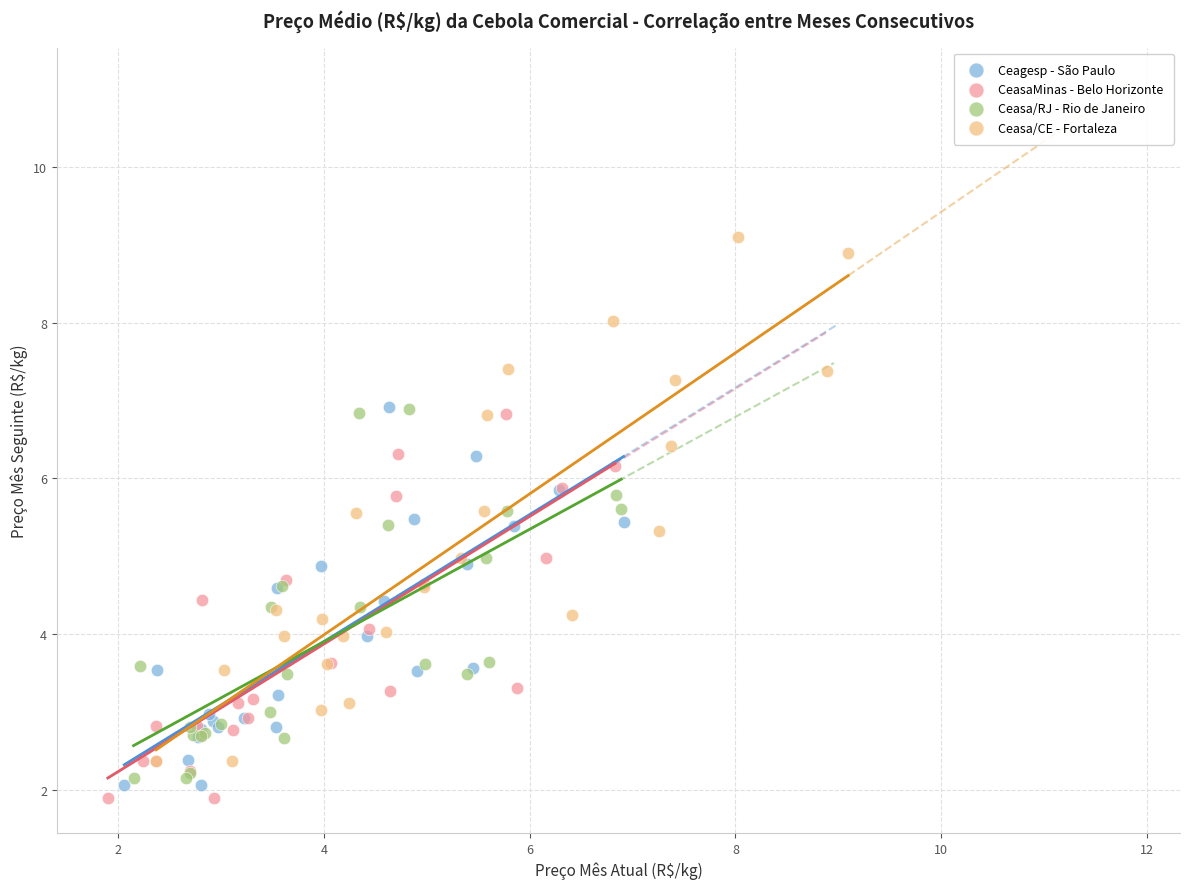

Which series contains the lowest Y value?

CeasaMinas - Belo Horizonte